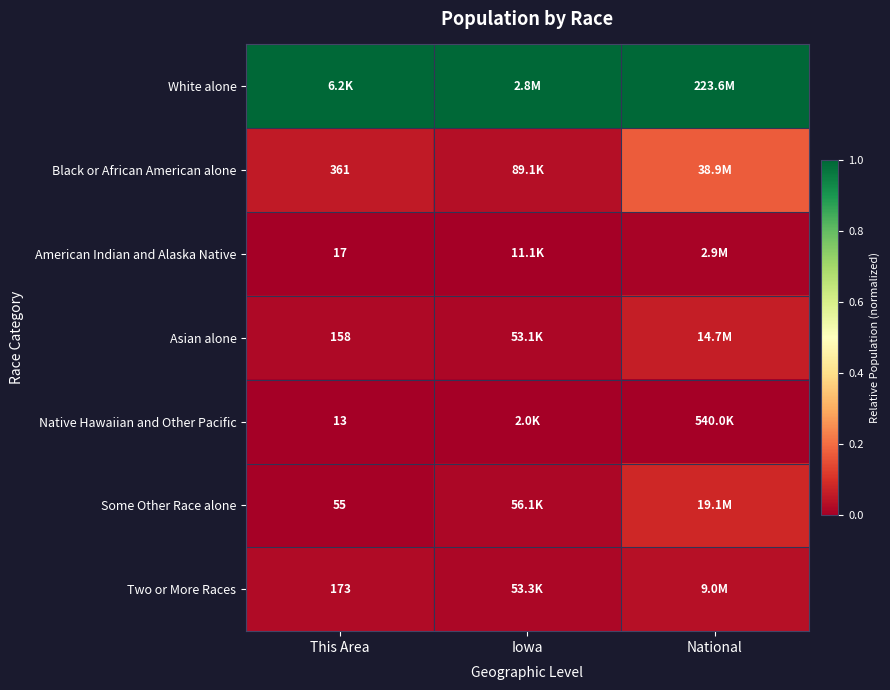

Is the value of American Indian and Alaska Native at This Area greater than the value of Native Hawaiian and Other Pacific at This Area?

Yes